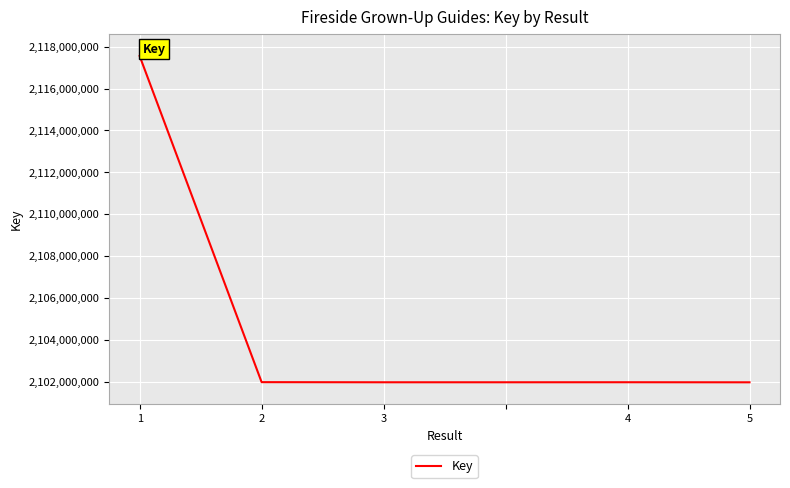

What is the difference between the maximum and minimum values?

15597040